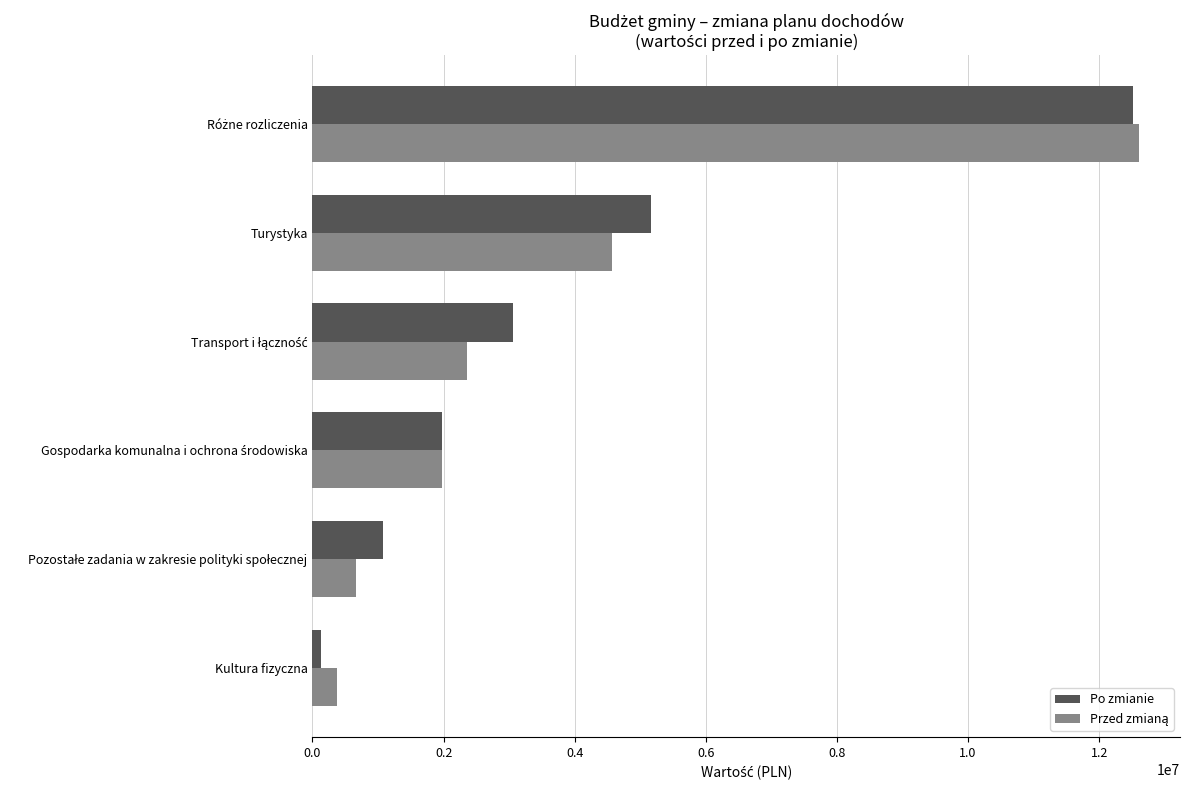

How many distinct data groups are displayed?

2